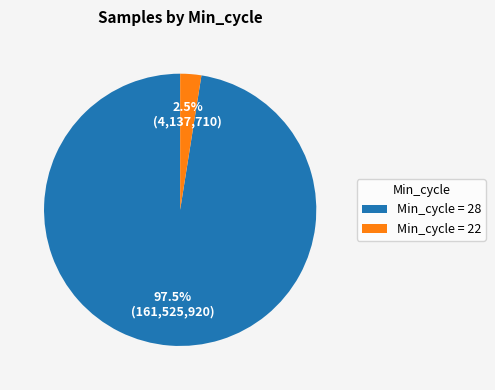

Between Min_cycle = 28 and Min_cycle = 22, which is larger?

Min_cycle = 28